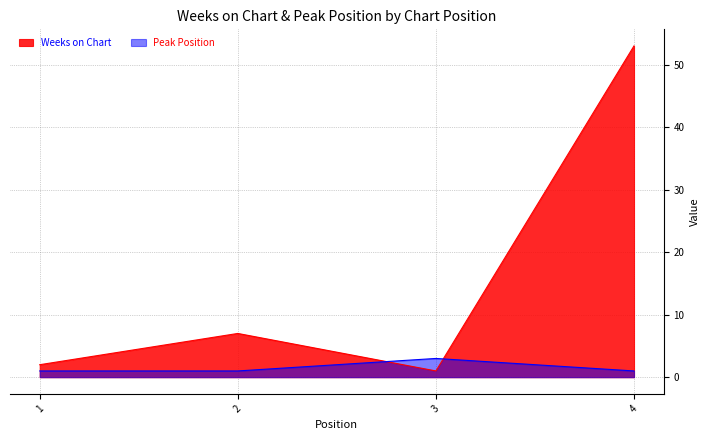

Does the chart have visible grid lines?

Yes